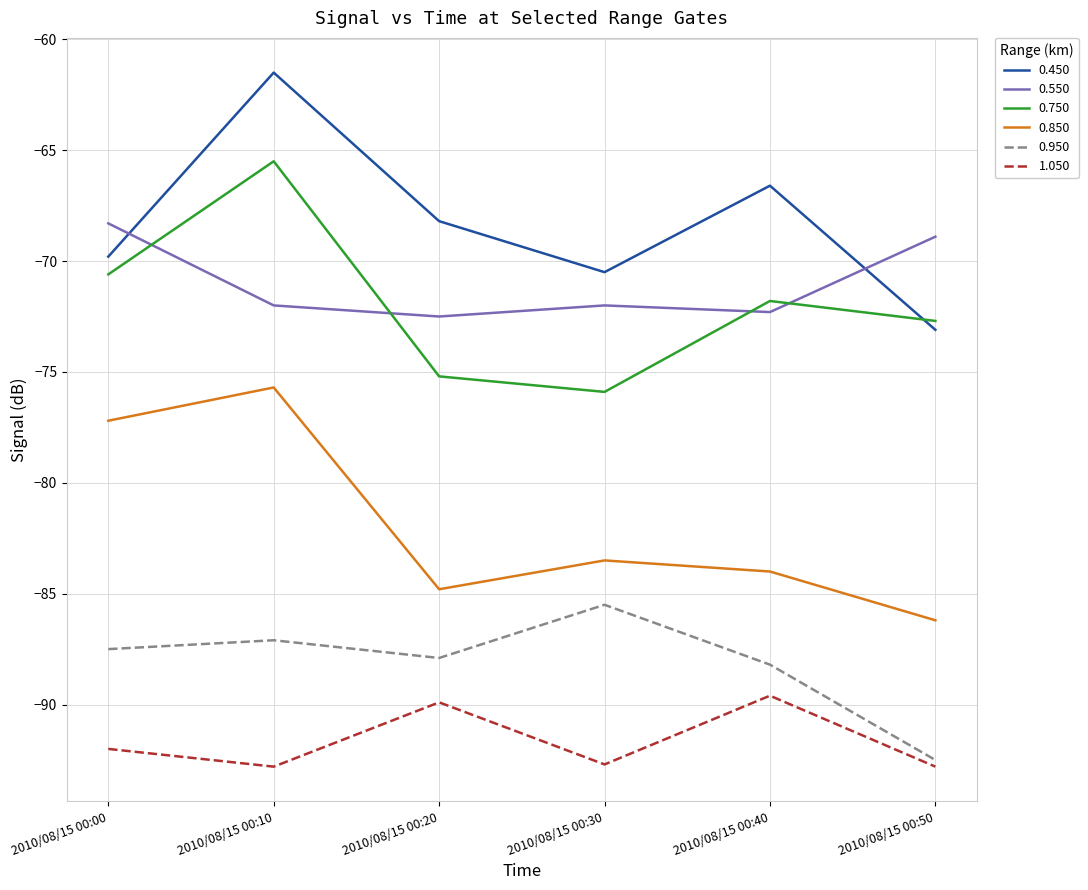

Which series has the largest range (max minus min)?

0.450